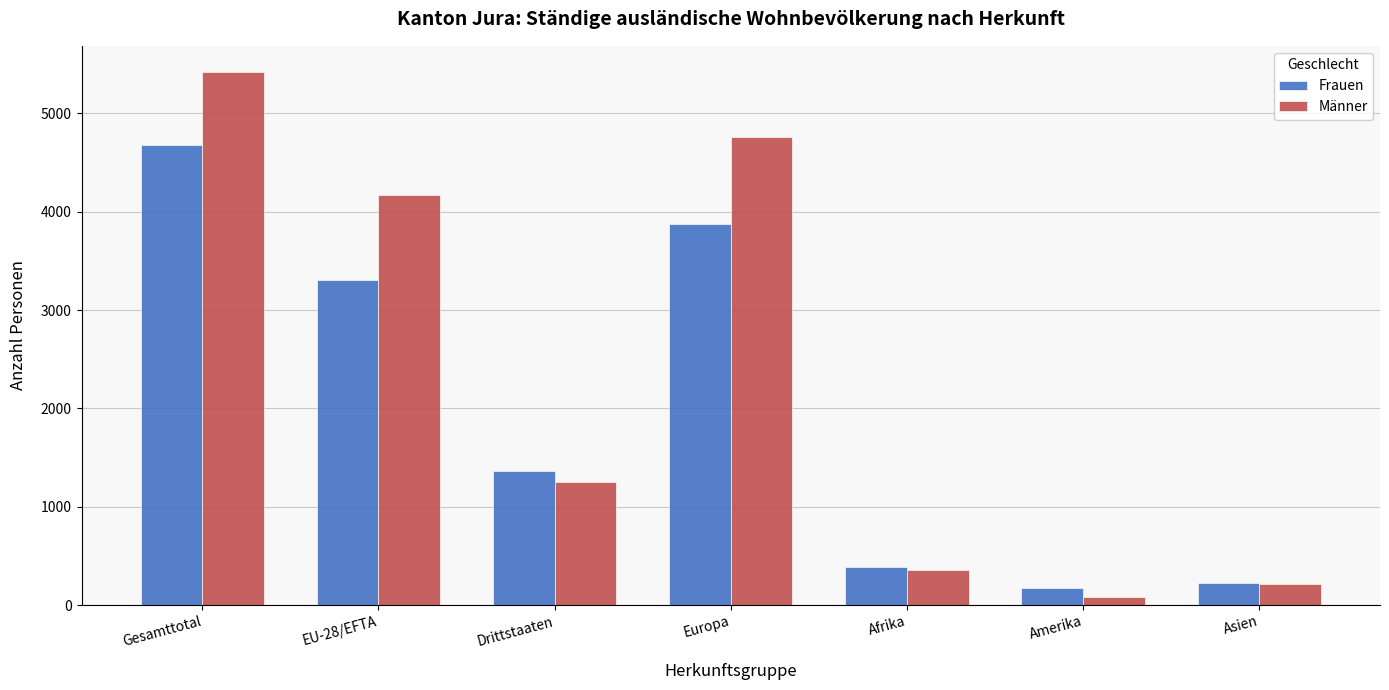

What is the label of the 3rd bar from the right?

Afrika